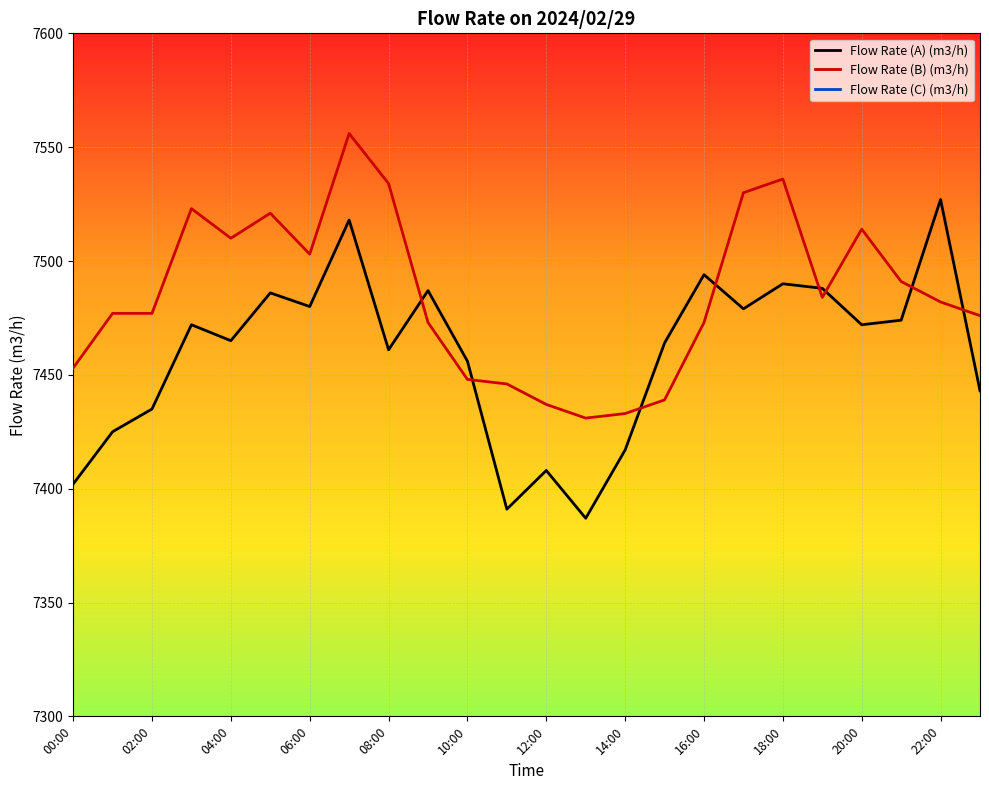

Is it true that Flow Rate (A) (m3/h) equals 1849 at 12:00?

False